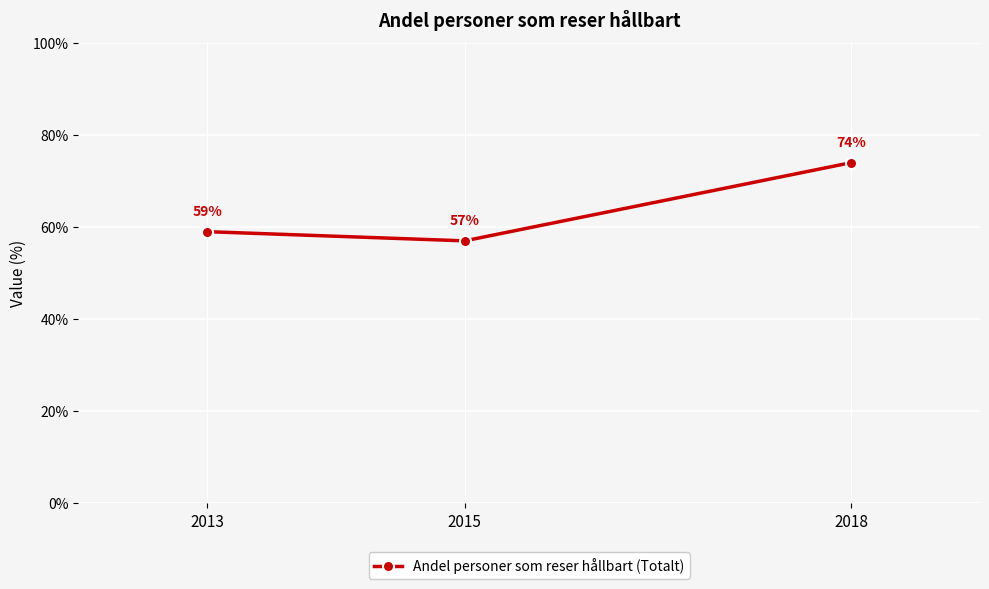

Between 2013 and 2015, which is larger?

2013